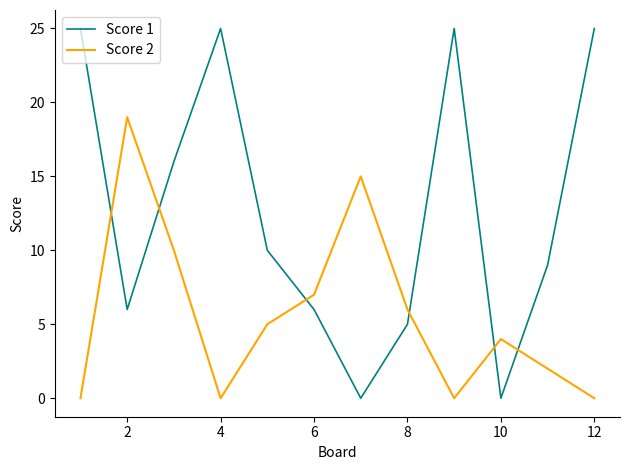

What is the difference between the maximum and minimum values in the Score 1 series?

25